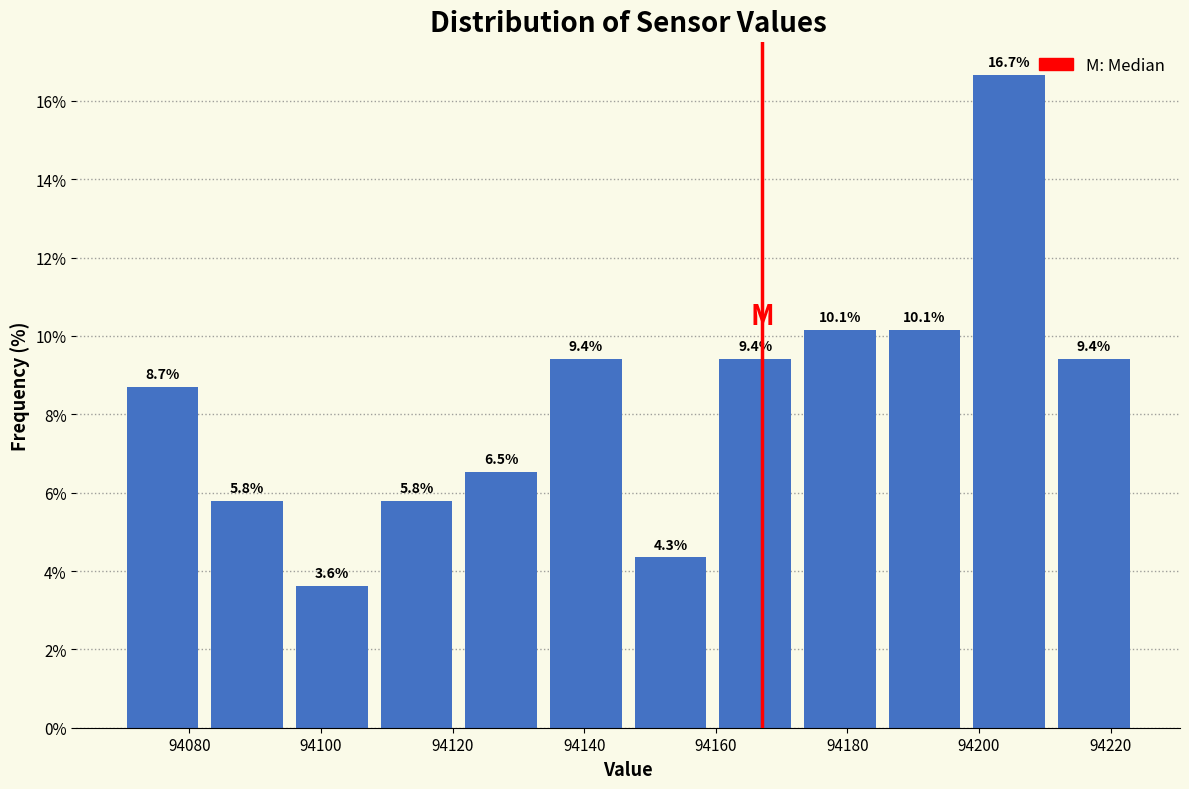

Reading left to right, transcribe this chart: for each bar, give the range it covers on the x-axis and its height. The bar edges are not printed on the chart, so give them approximately, as read against the axis.

94070 to 94082: 8.7
94082 to 94096: 5.8
94096 to 94108: 3.6
94108 to 94120: 5.8
94120 to 94134: 6.5
94134 to 94146: 9.4
94146 to 94160: 4.3
94160 to 94172: 9.4
94172 to 94186: 10.1
94186 to 94198: 10.1
94198 to 94212: 16.7
94212 to 94224: 9.4